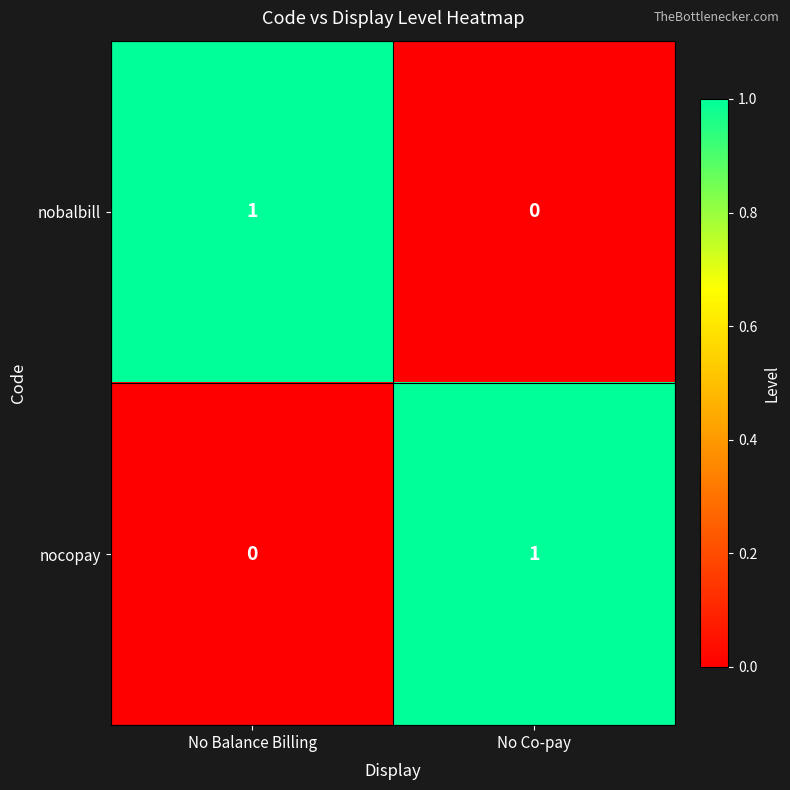

Is the value of nobalbill at No Co-pay greater than the value of nocopay at No Co-pay?

No